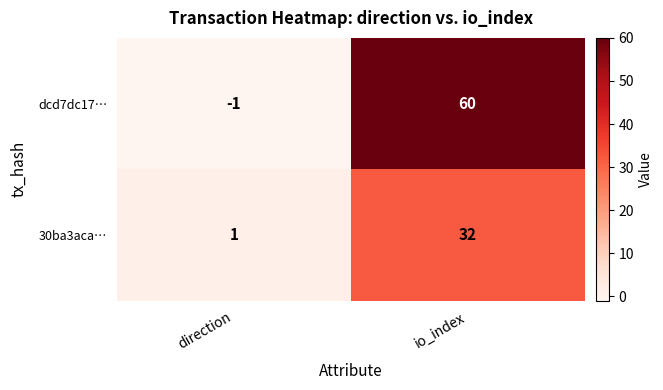

What is the sum of all 30ba3aca… values?

33